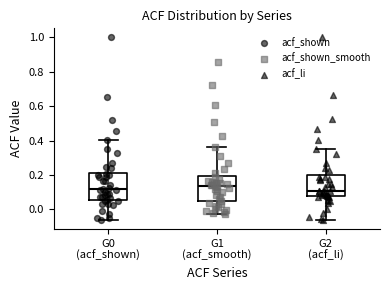

Reading left to right, read every box against the y-axis: the position of its median line, the range the box covers, and the ends of its whiskers. The values are not printed on the chart, so give them approximately, as read against the axis.

G0 (acf_shown): median 0.12, box 0.06 to 0.22, whiskers -0.06 to 0.40
G1 (acf_smooth): median 0.14, box 0.04 to 0.20, whiskers -0.02 to 0.36
G2 (acf_li): median 0.10, box 0.08 to 0.20, whiskers -0.06 to 0.36